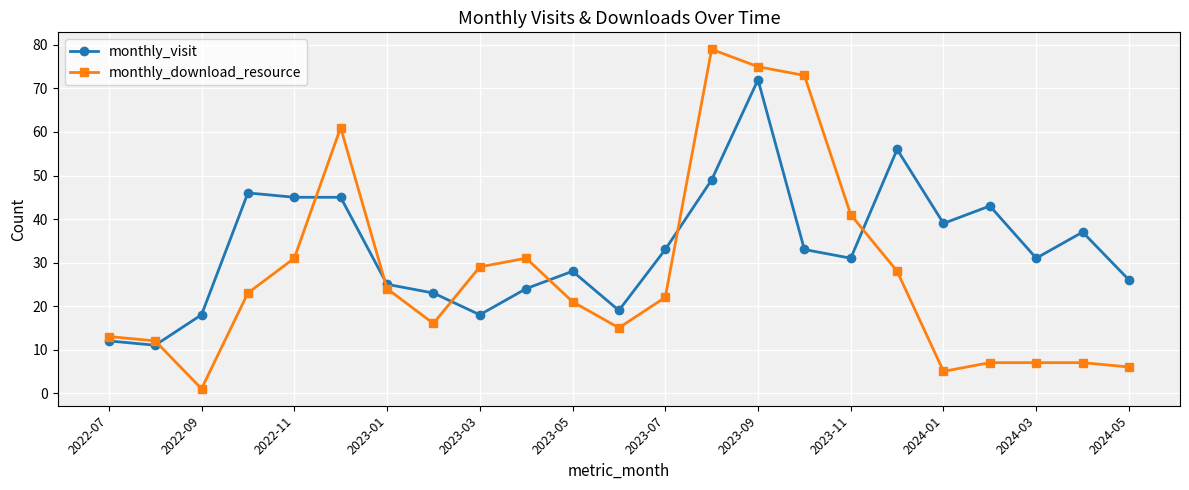

How many data points in monthly_download_resource are less than 22?

11